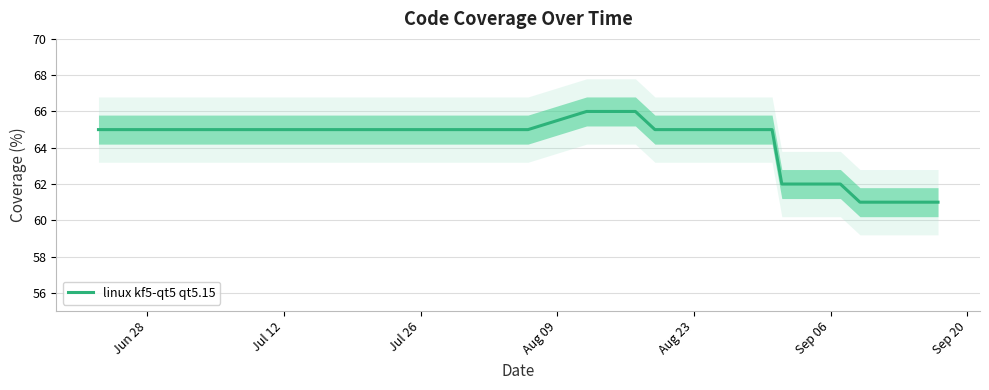

What is the highest value of the linux kf5-qt5 qt5.15 series?

66